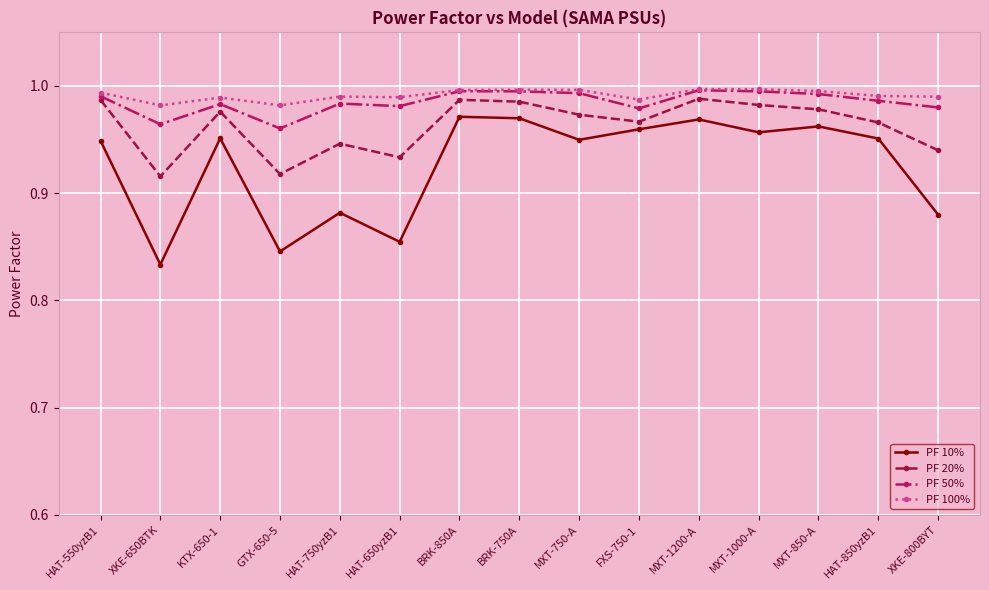

Where is PF 10% nearest to the value 0?

XKE-650BTK